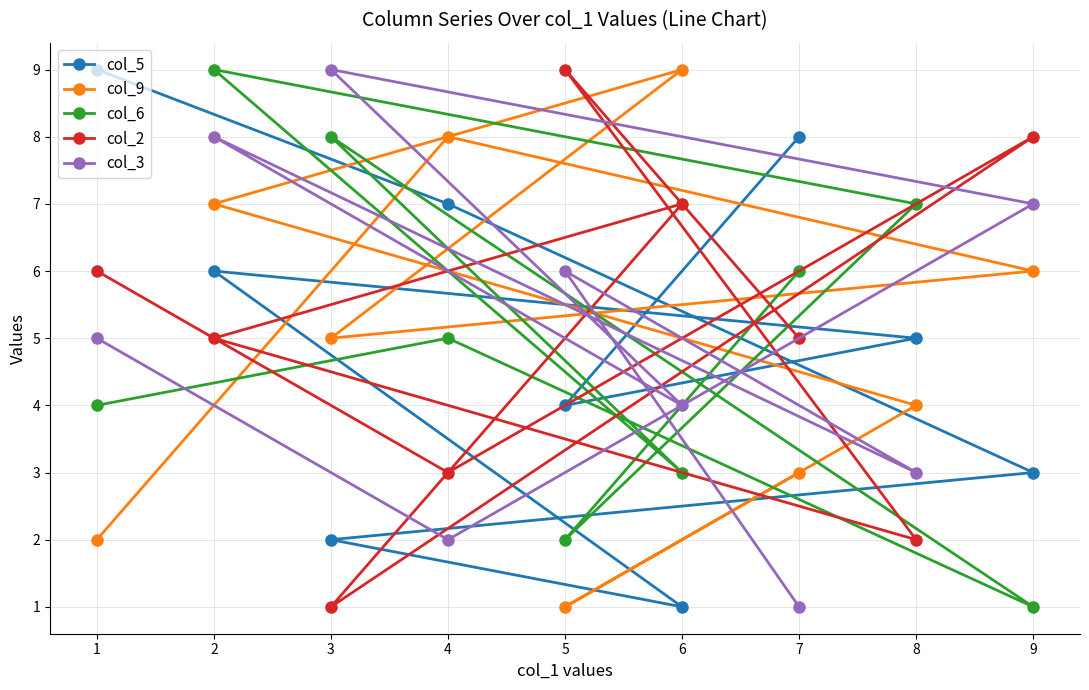

Reading right to left, transcribe all the data shown in this chart.

col_5: 9=3	8=5	7=8	6=1	5=4	4=7	3=2	2=6	1=9
col_9: 9=6	8=4	7=3	6=9	5=1	4=8	3=5	2=7	1=2
col_6: 9=1	8=7	7=6	6=3	5=2	4=5	3=8	2=9	1=4
col_2: 9=8	8=2	7=5	6=7	5=9	4=3	3=1	2=5	1=6
col_3: 9=7	8=3	7=1	6=4	5=6	4=2	3=9	2=8	1=5